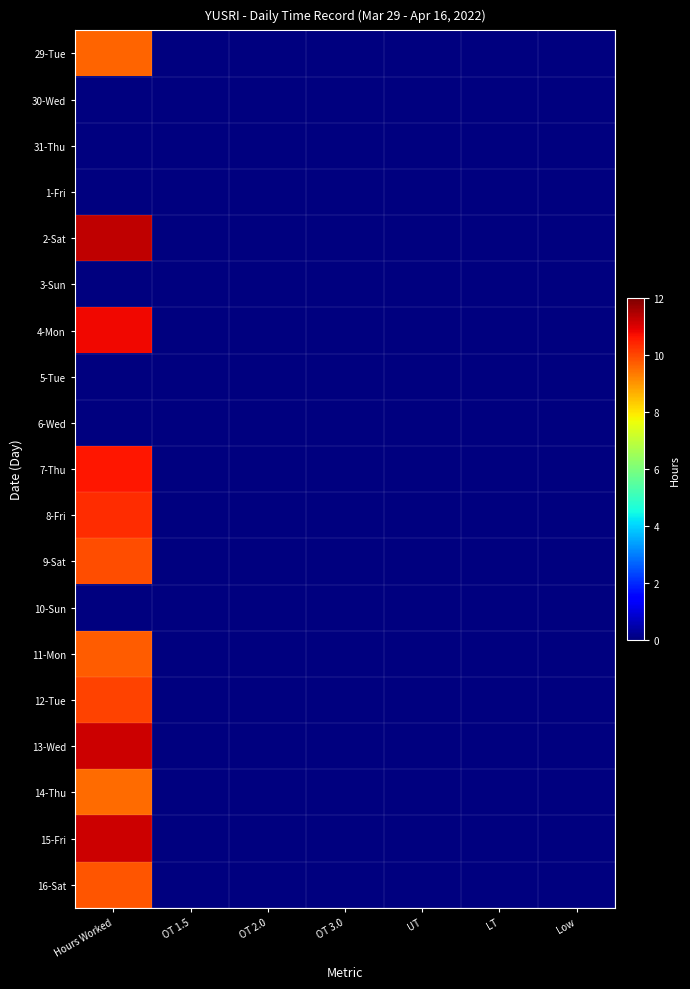

At which category does the chart reach its minimum across all series?

OT 1.5